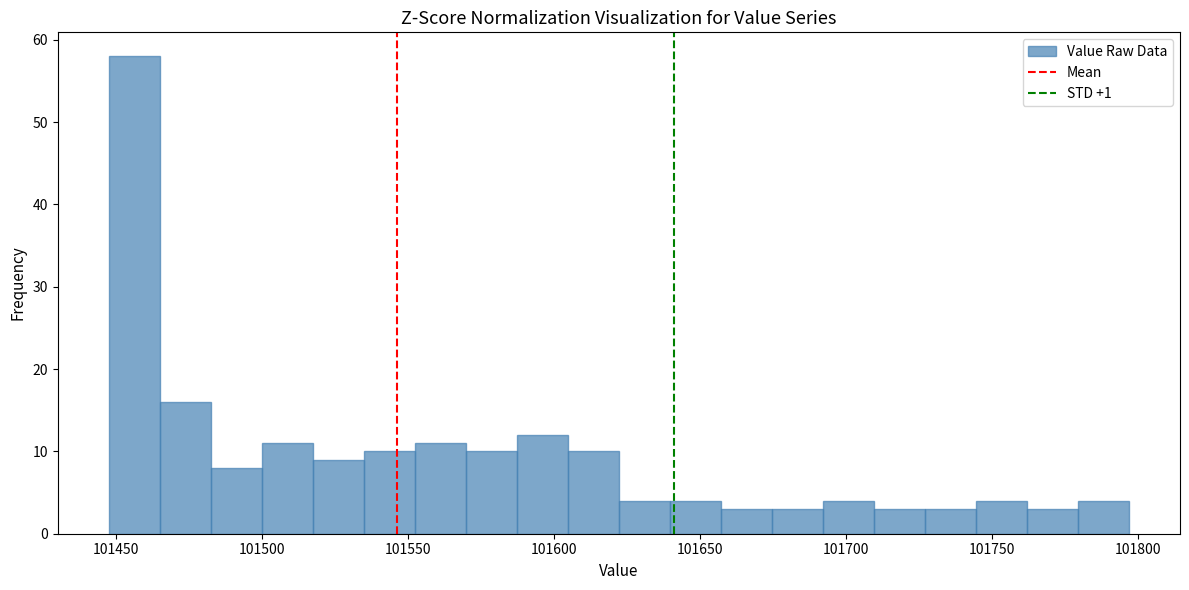

Read against the x-axis, roughly where is the centre of the tallest bar?

101455